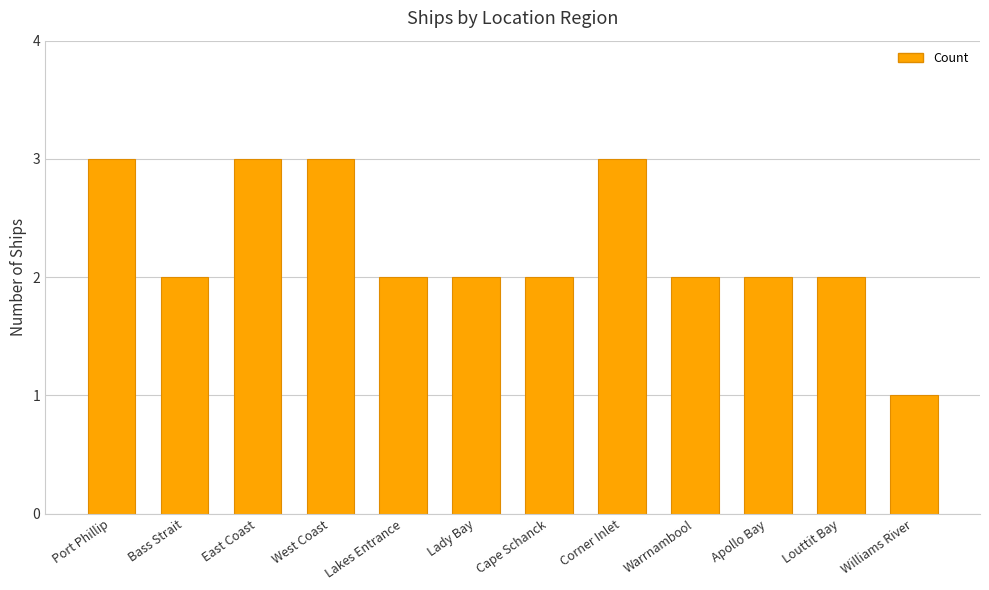

What value does the data have at Corner Inlet?

3